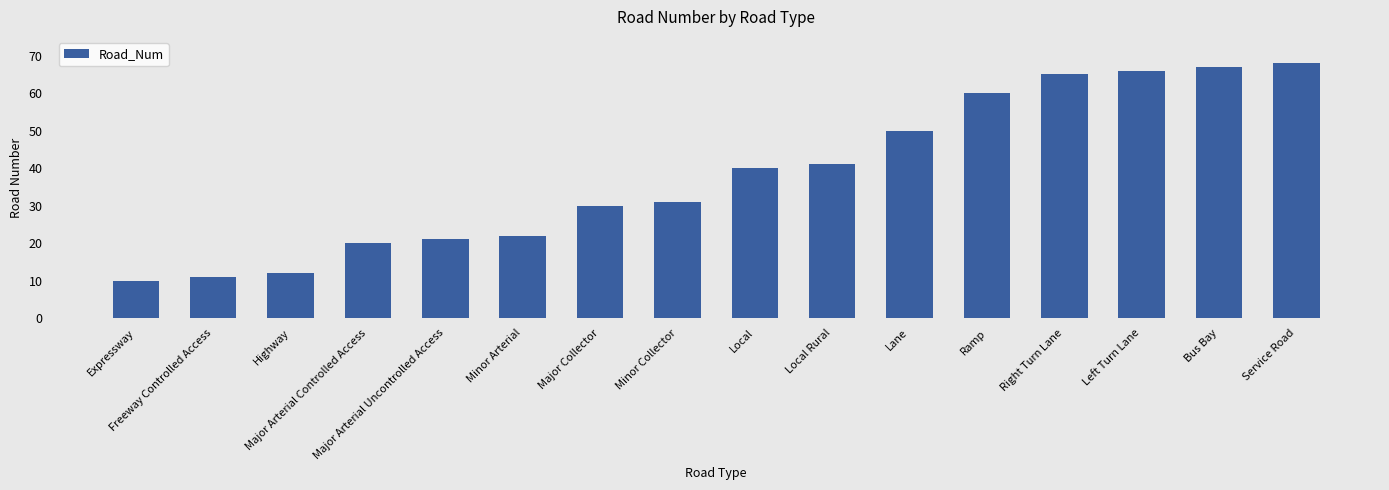

What is the minimum value shown in the chart?

10